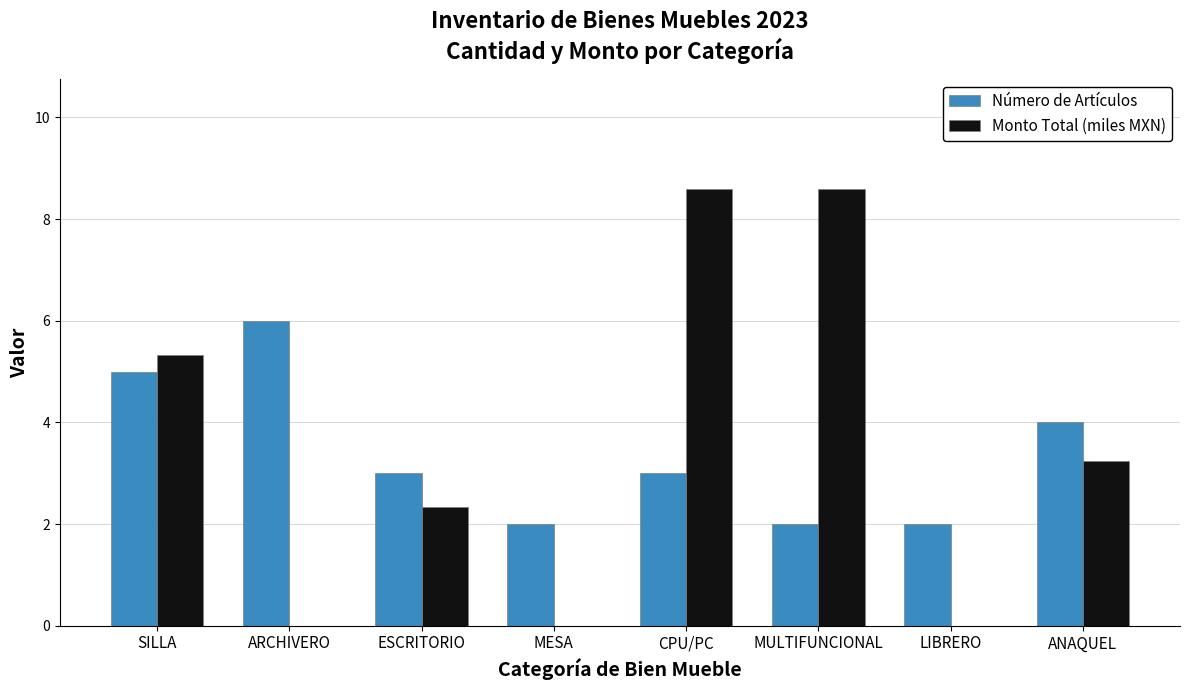

What is the maximum value for Número de Artículos?

6.0